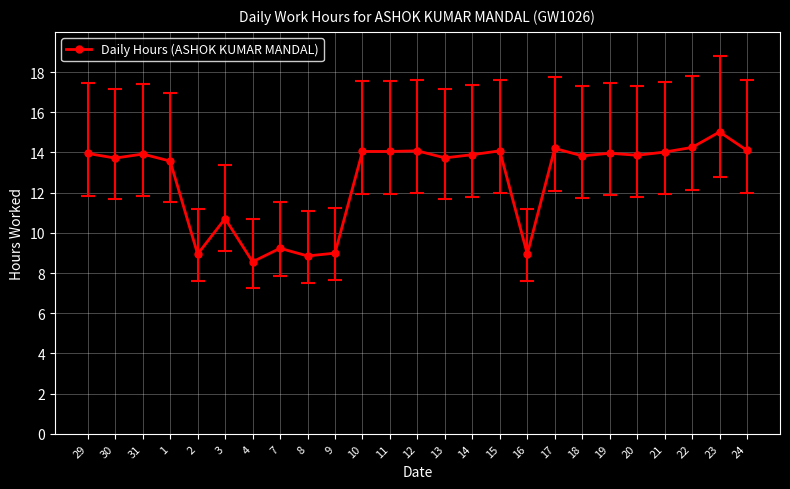

Approximately how many times larger is the value at 23 compared to 30?

1.1